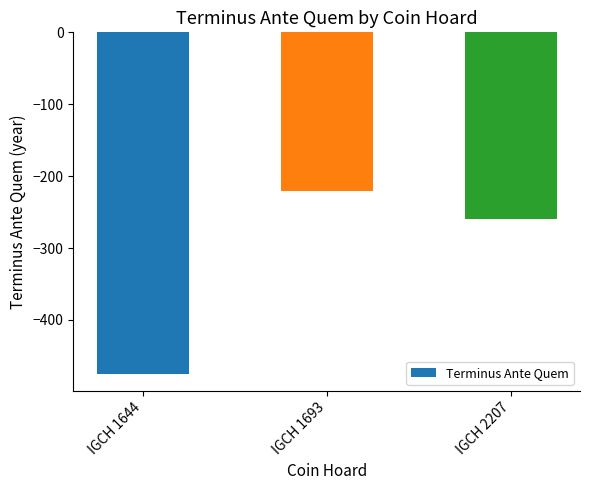

List the labels in order of value, smallest first.

IGCH 1644, IGCH 2207, IGCH 1693